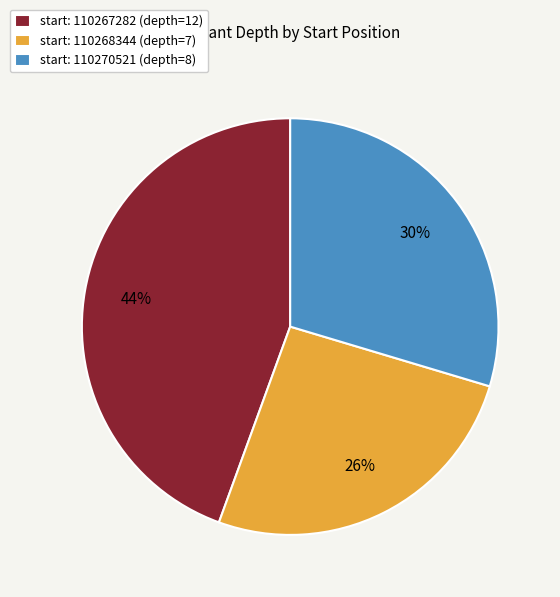

How many slices are in this pie chart?

3